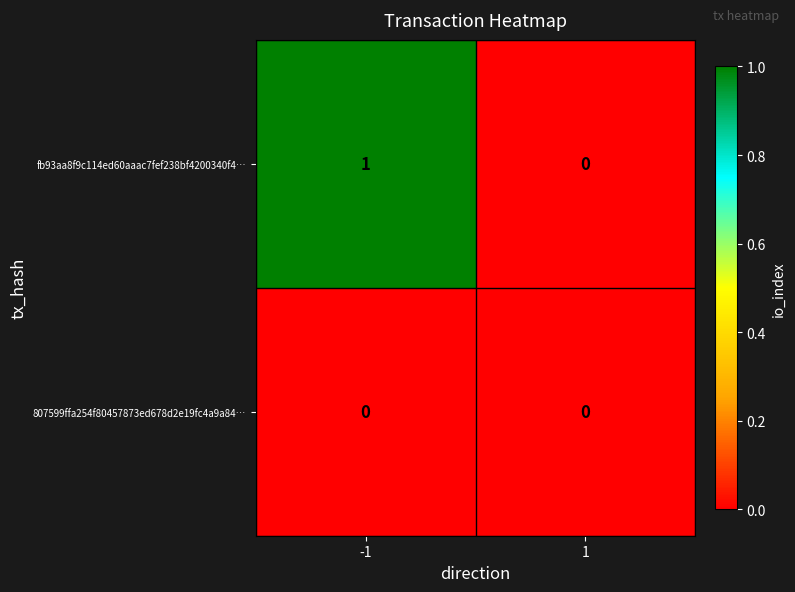

Reading right to left, transcribe all the data shown in this chart.

fb93aa8f9c114ed60aaac7fef238bf4200340f4…: 1=0	-1=1
807599ffa254f80457873ed678d2e19fc4a9a84…: 1=0	-1=0